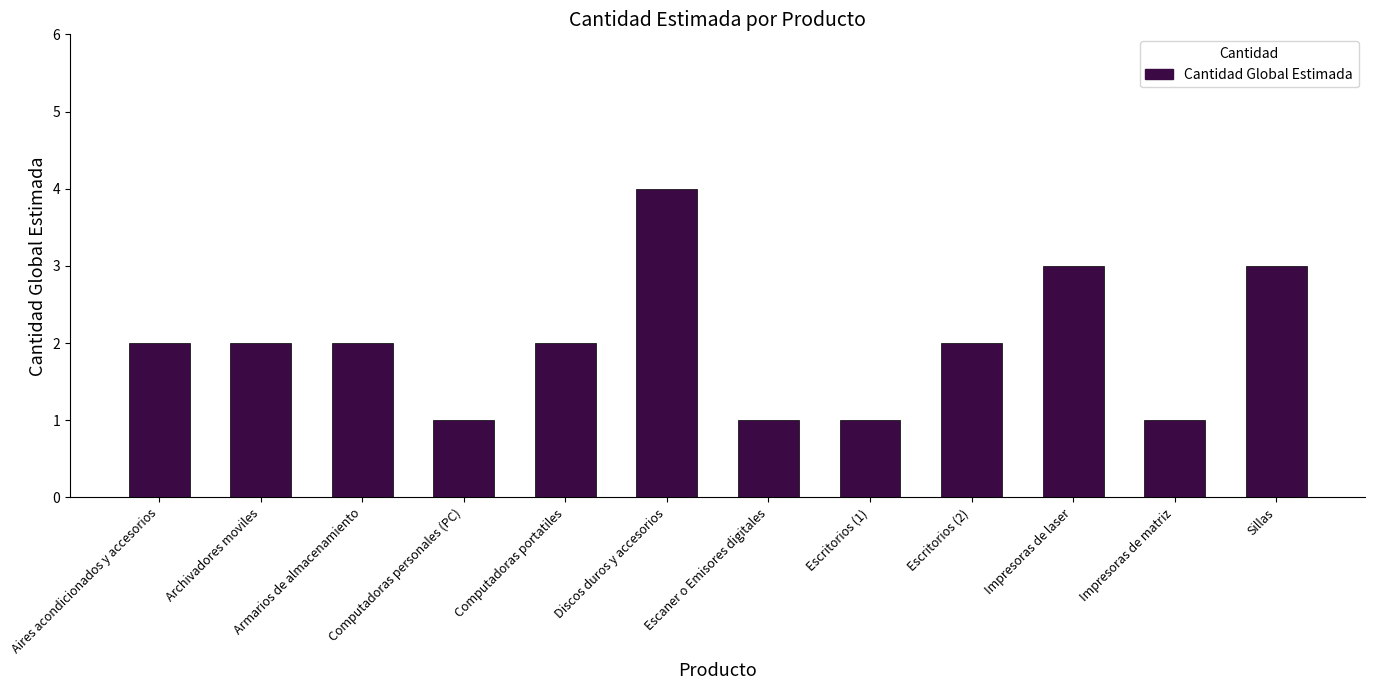

How many distinct data groups are displayed?

1